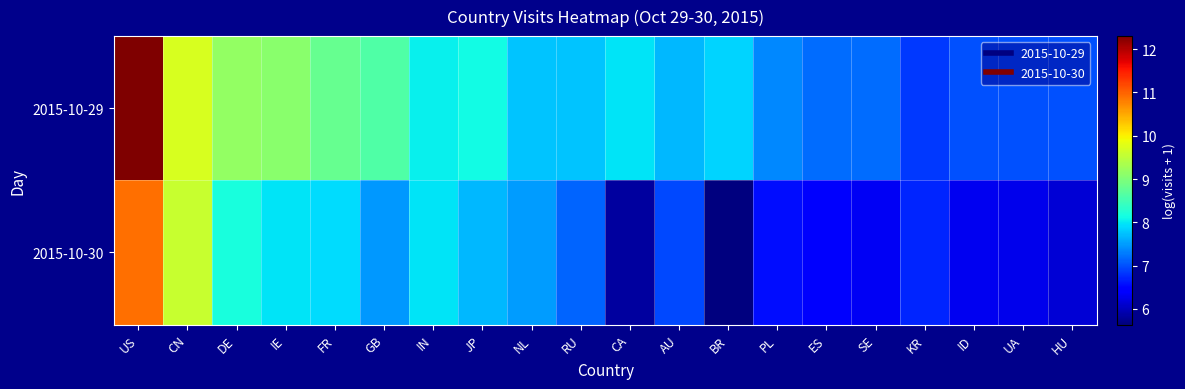

What is the total value across all series at GB?

16.1